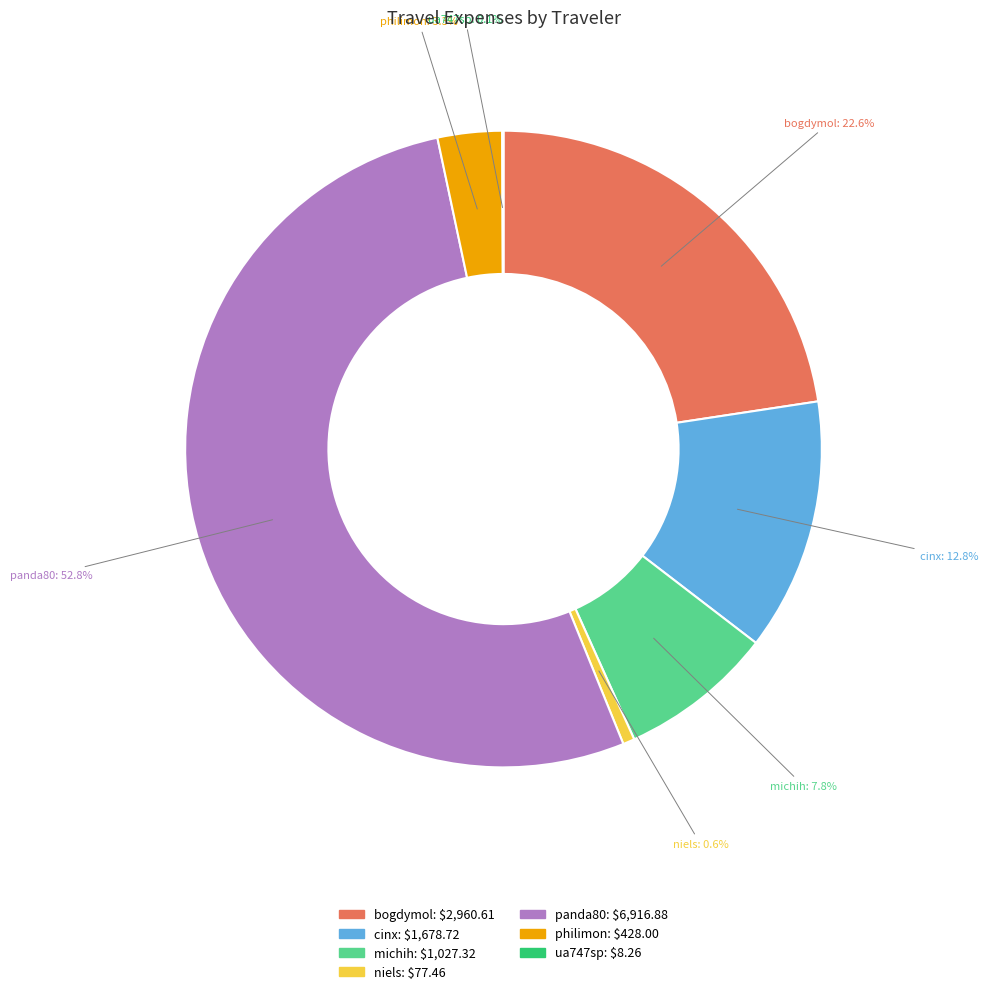

Which category has the biggest portion of the pie?

panda80